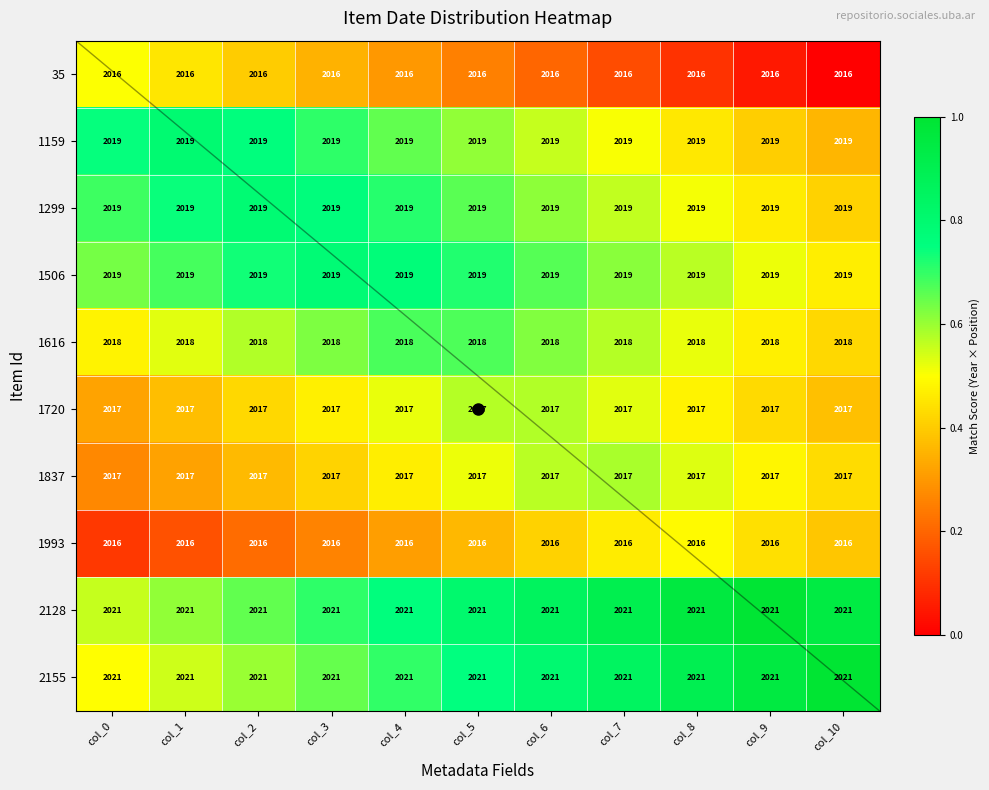

Between col_7 and col_8, which is larger?

col_7